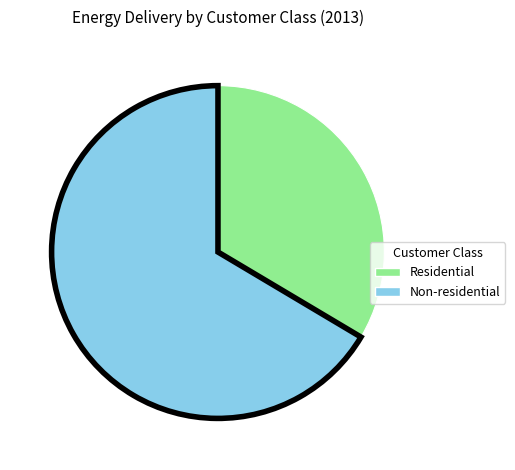

Is there any slice that represents more than half of the pie?

Yes